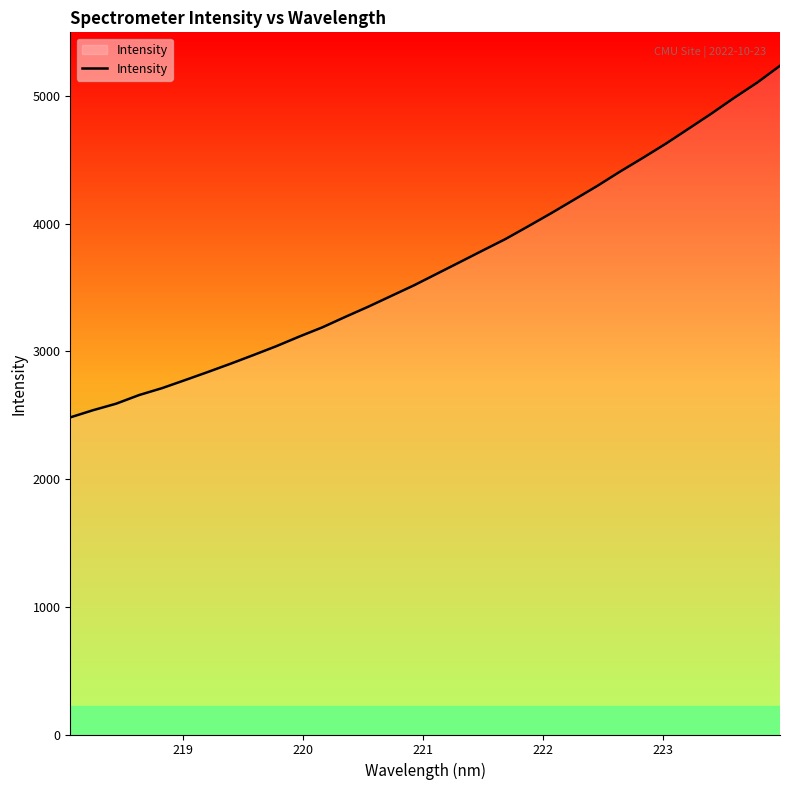

Count the number of data series in this chart.

1